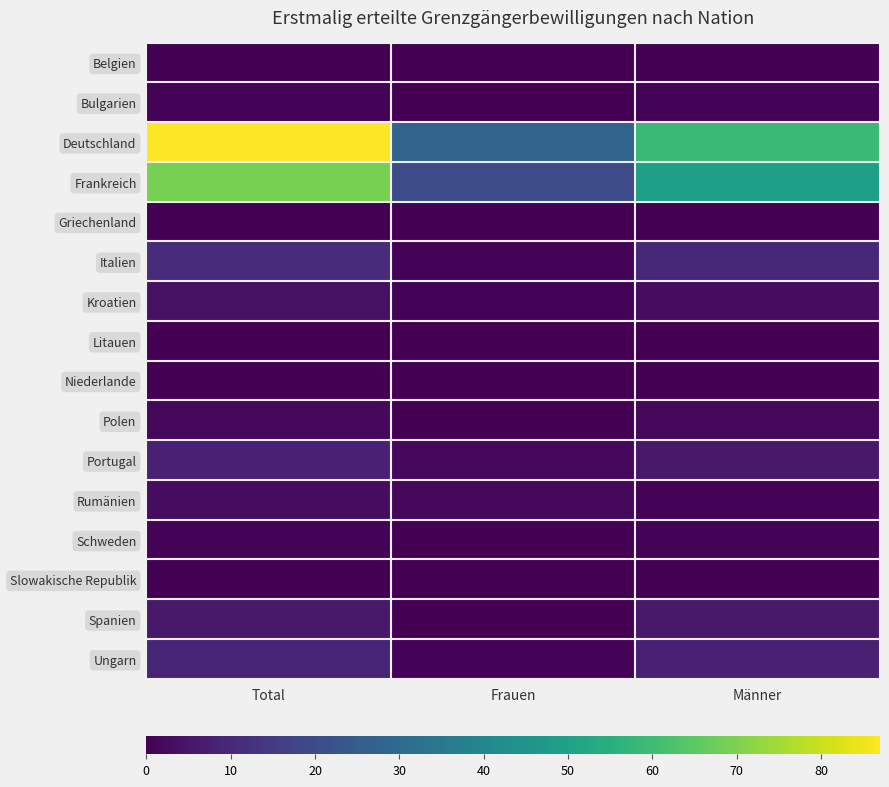

Between Total and Männer, which series saw the biggest shift?

Deutschland